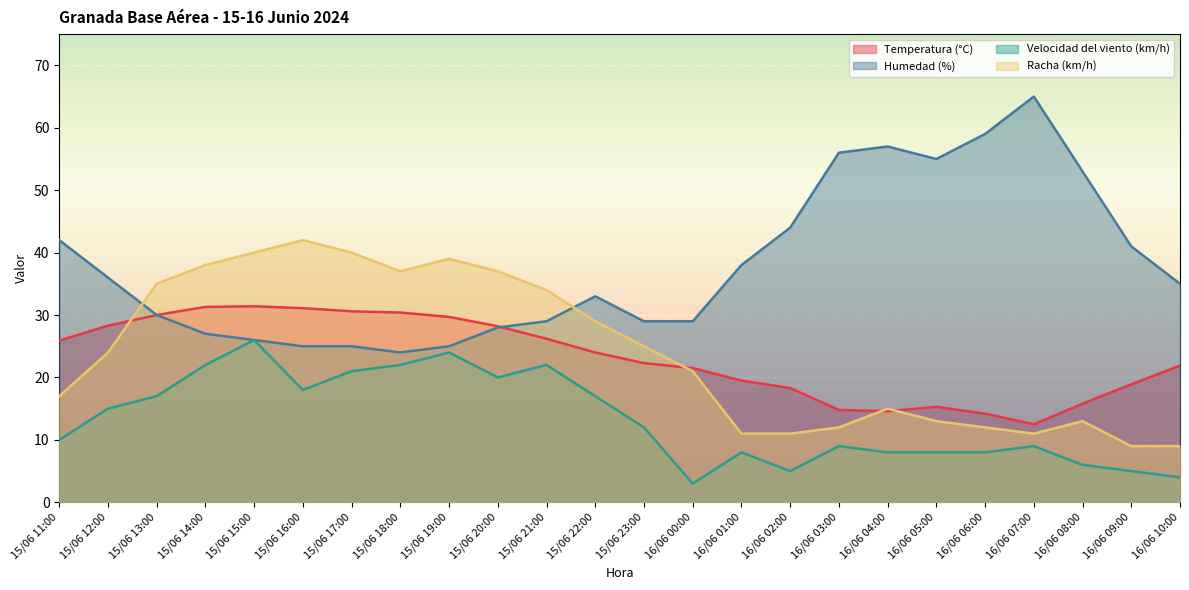

True or false: Racha (km/h) and Humedad (%) intersect in this chart.

True